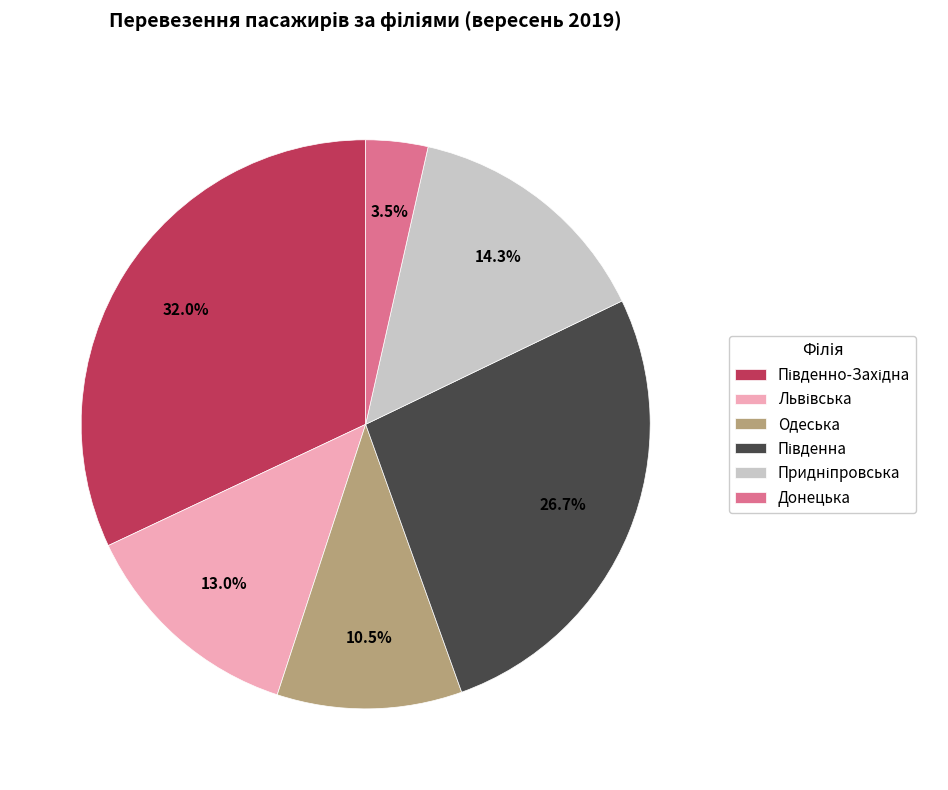

To the nearest percent, what is the difference between the largest and smallest slice percentages?

28%